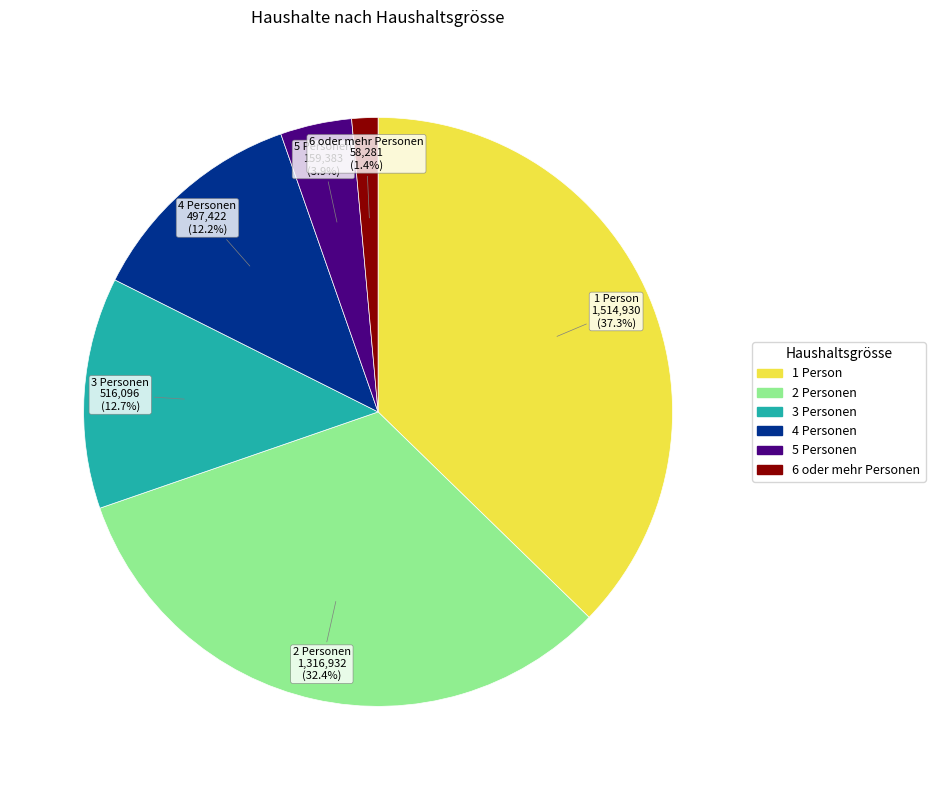

How many segments does this pie chart have?

6